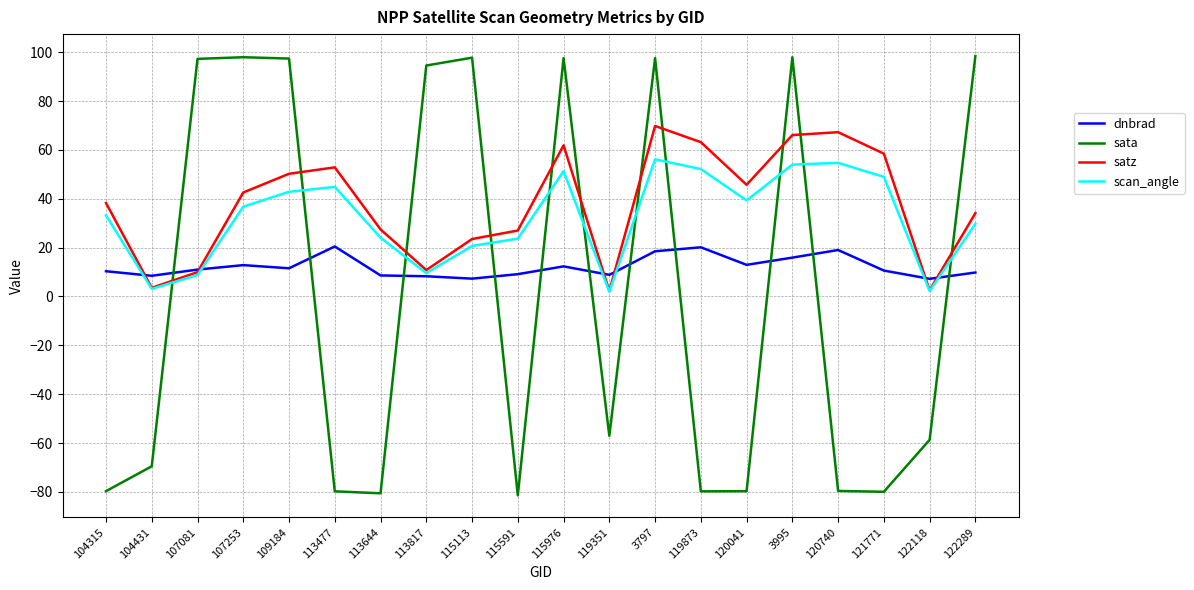

What is the difference between the sata values at 119873 and 115113?

177.6